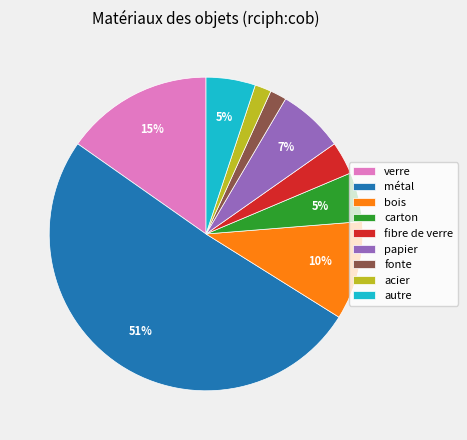

Which category accounts for the majority?

métal